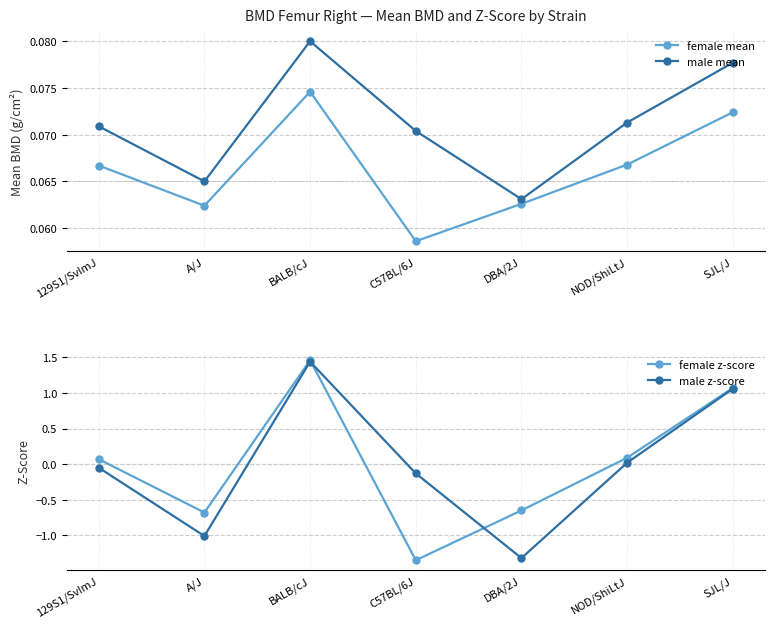

Is it true that female mean equals 0.0 at C57BL/6J?

False